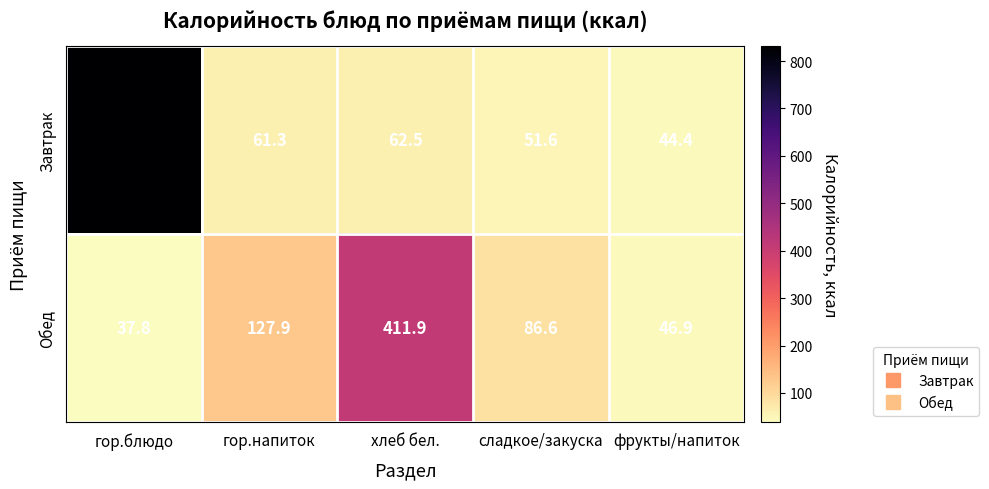

What is the sum of all Обед values?

711.1